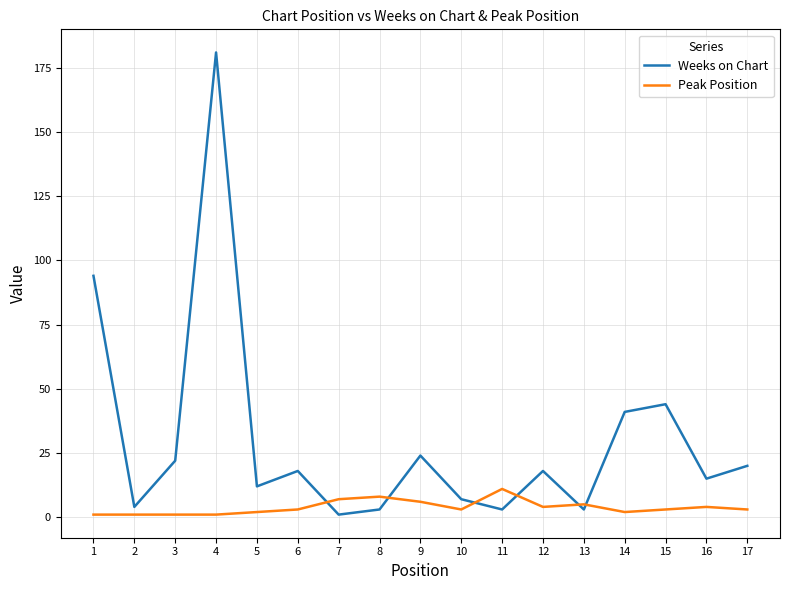

Which label corresponds to the largest value in the chart?

4